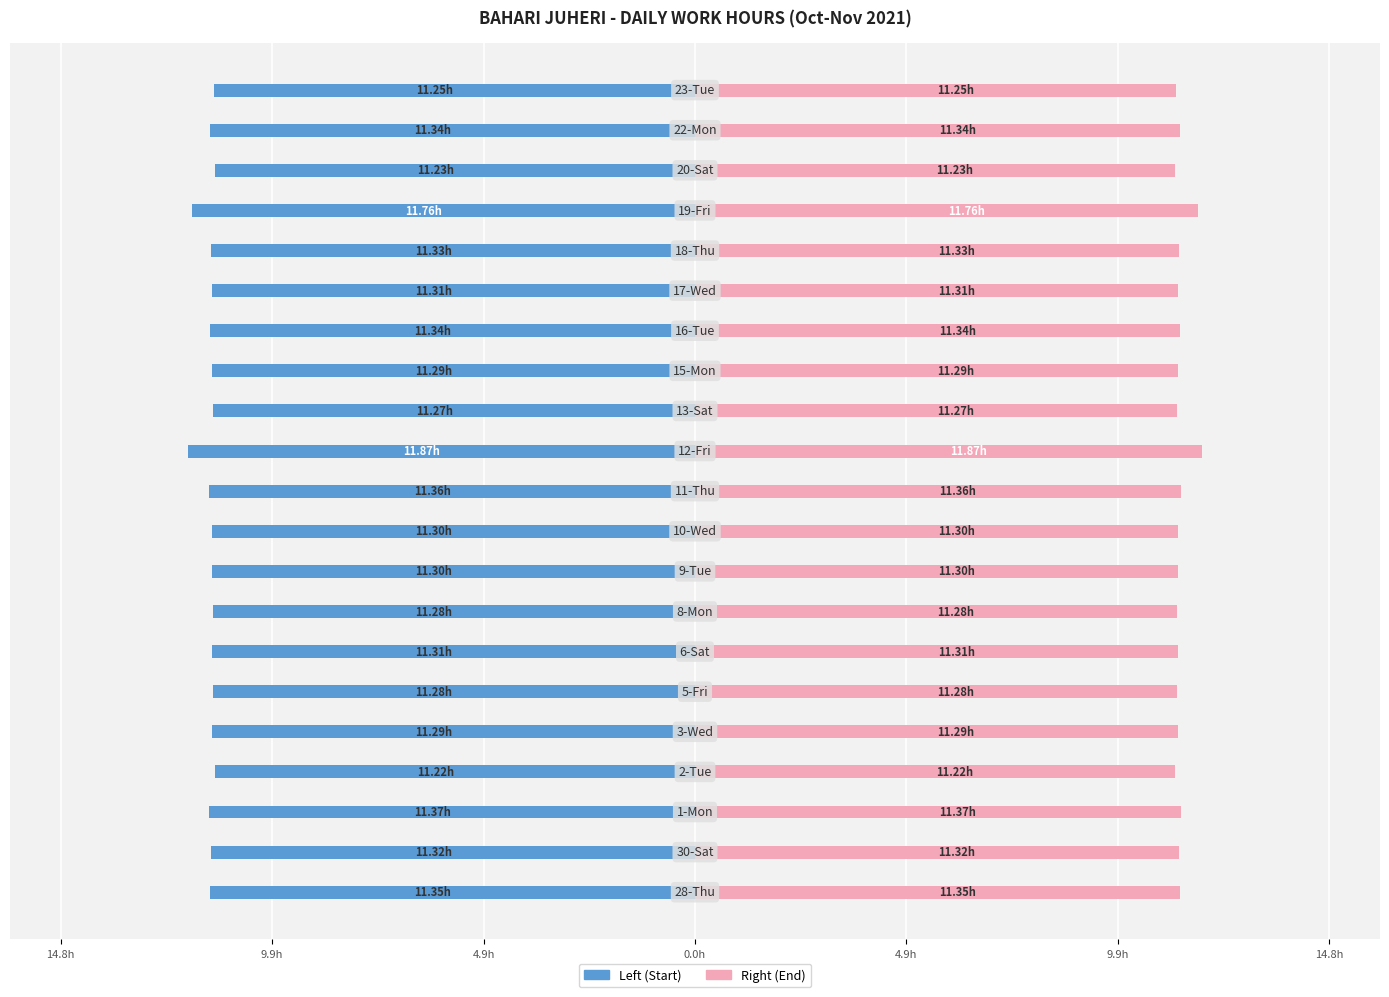

How many distinct data groups are displayed?

2